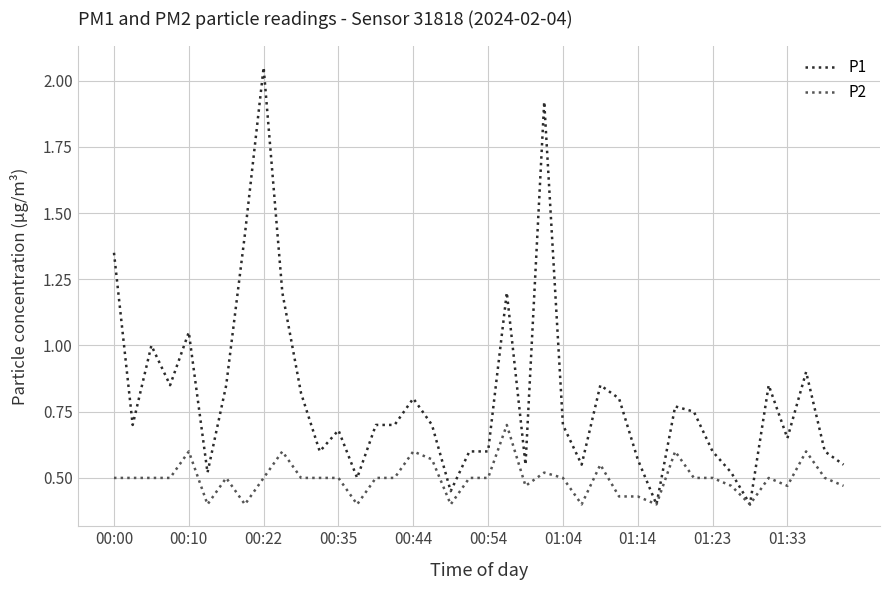

Which series has the widest spread of values?

P1